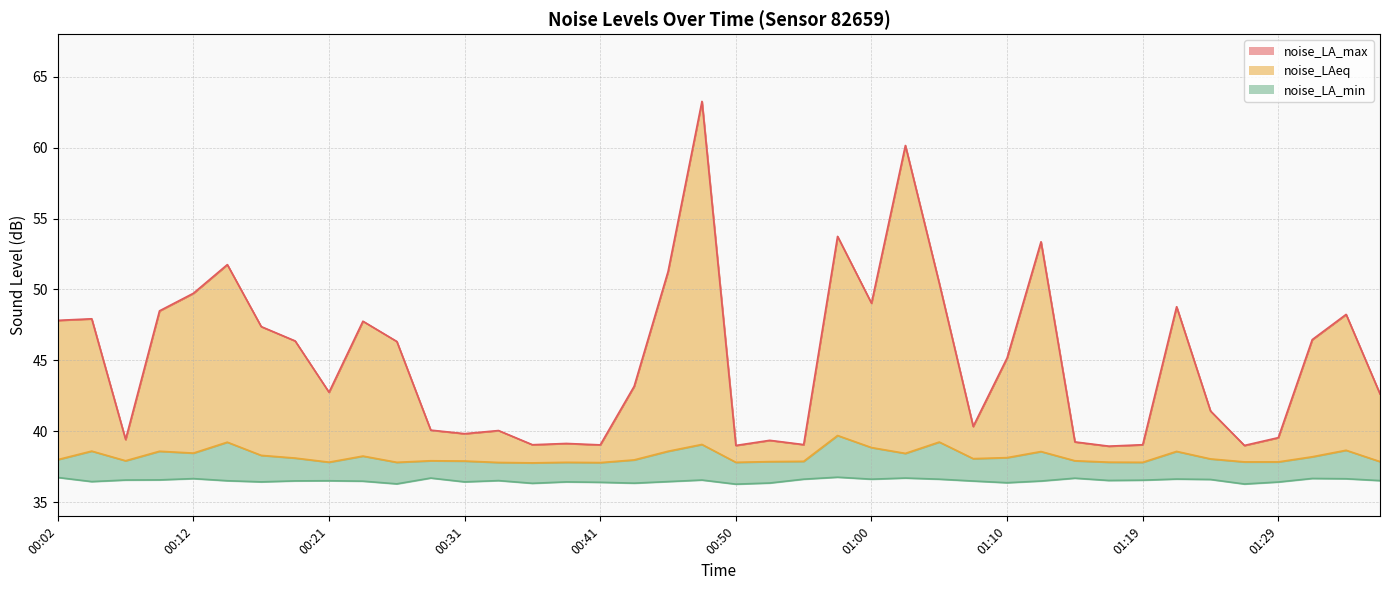

The noise_LA_min series shows 36.7 at 01:02. True or false?

True